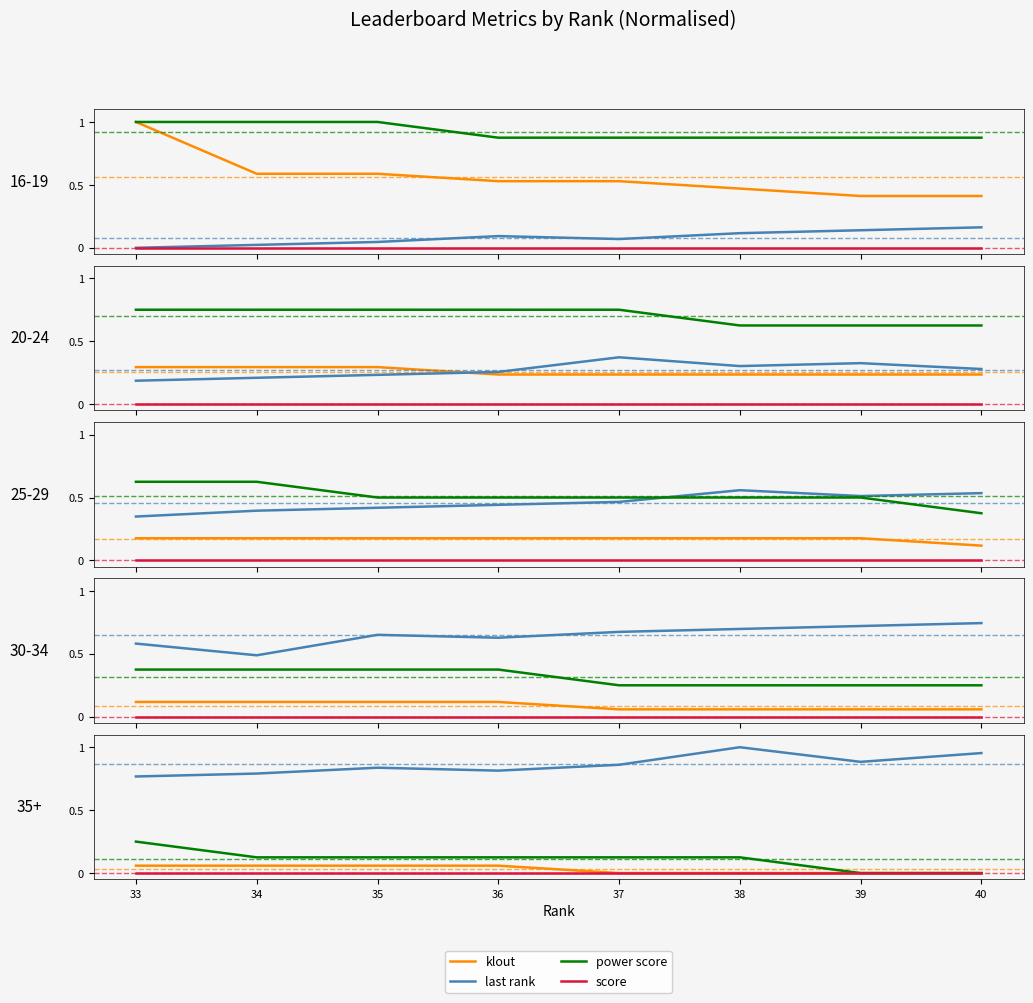

How many categories are shown in the chart?

8